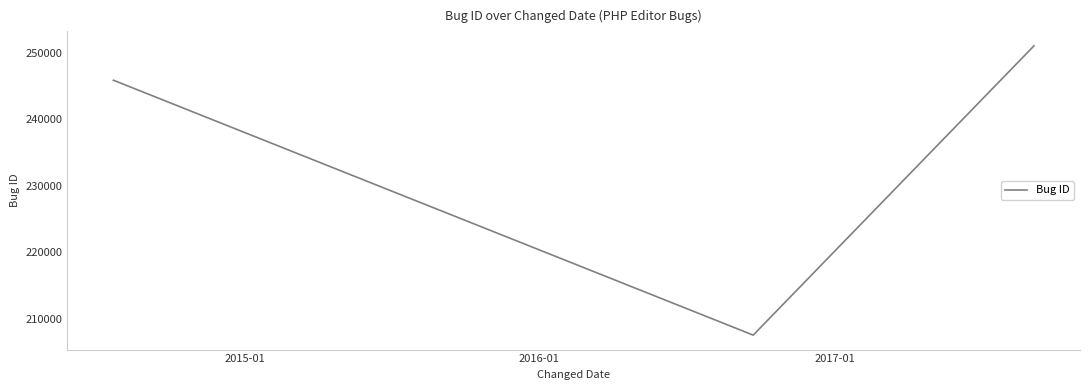

How many lines are shown in the chart?

1